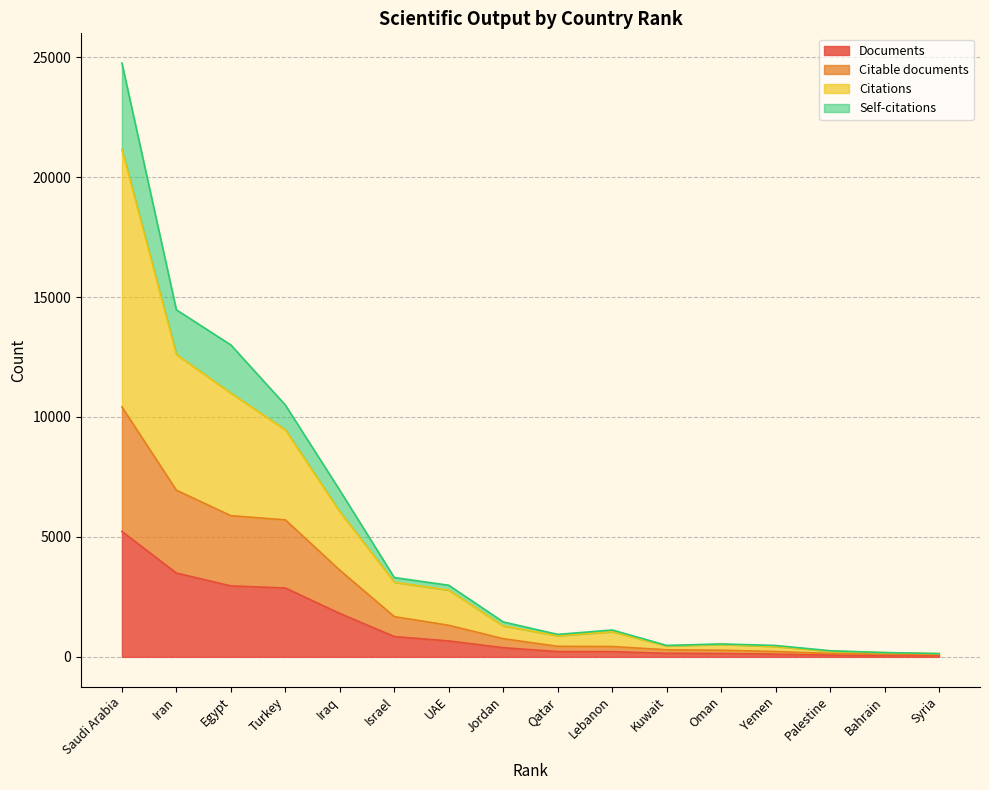

At which category is the sum across all series the highest?

Saudi Arabia